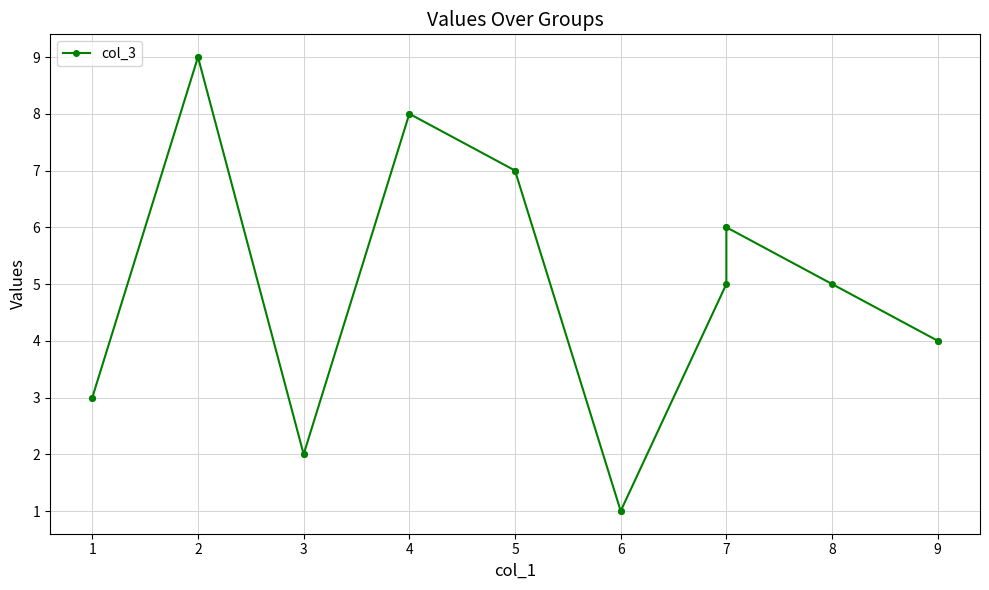

What is the value of the 1st point from the left?

3